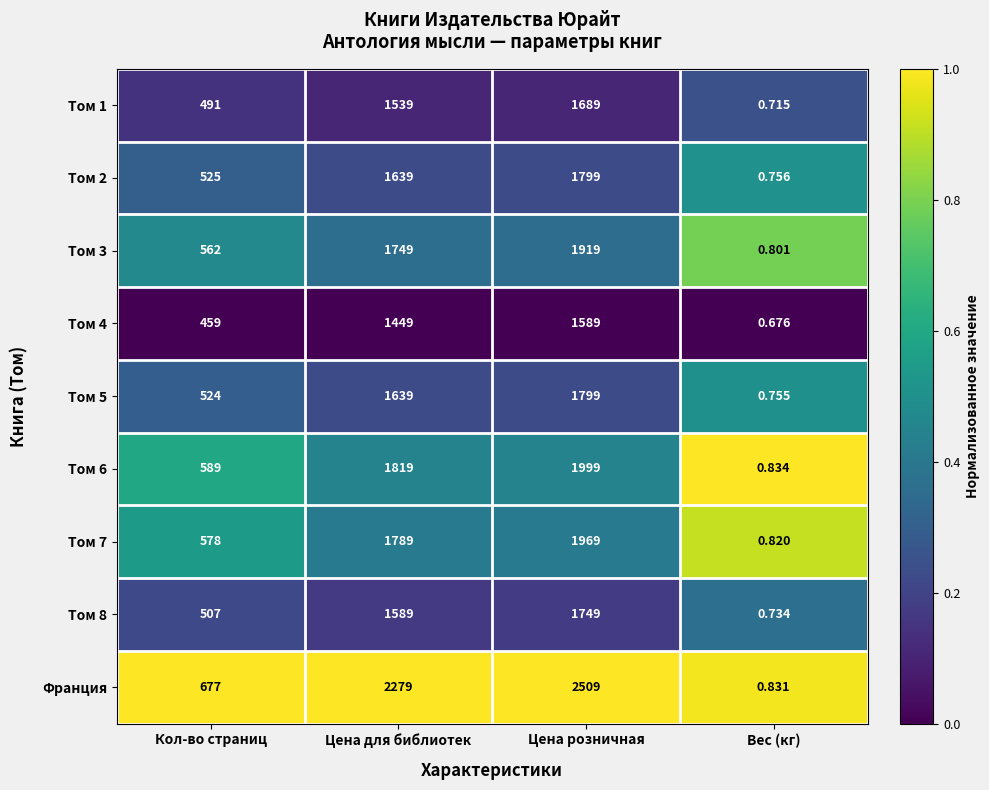

List the labels in order of Том 4 value, smallest first.

Вес (кг), Кол-во страниц, Цена для библиотек, Цена розничная